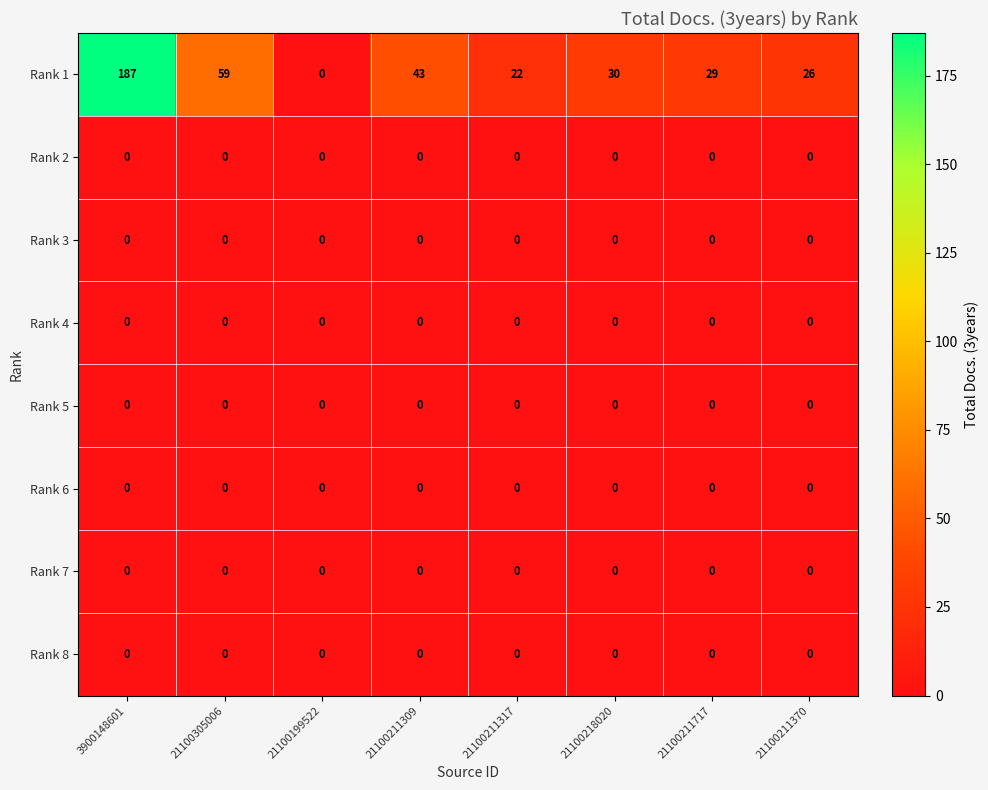

What is the spread (max minus min) of values at 3900148601?

187